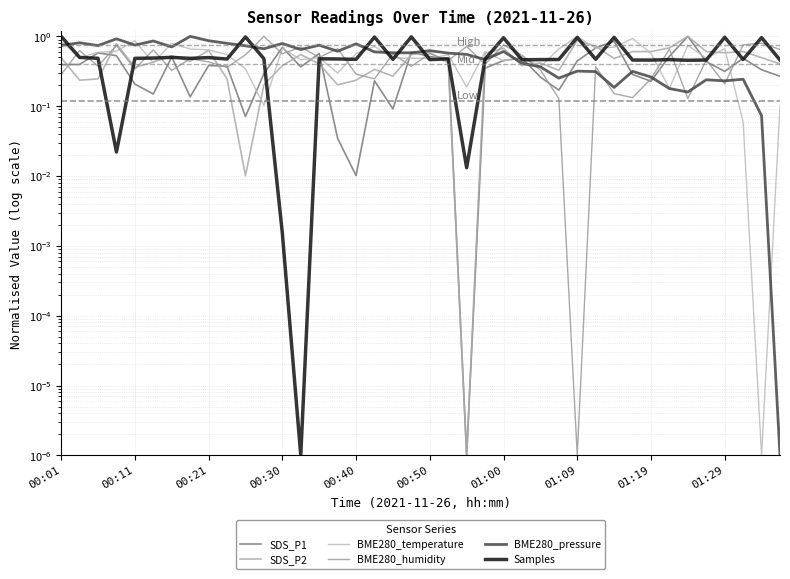

The value of BME280_pressure at 01:00 is 0.6. True or false?

True